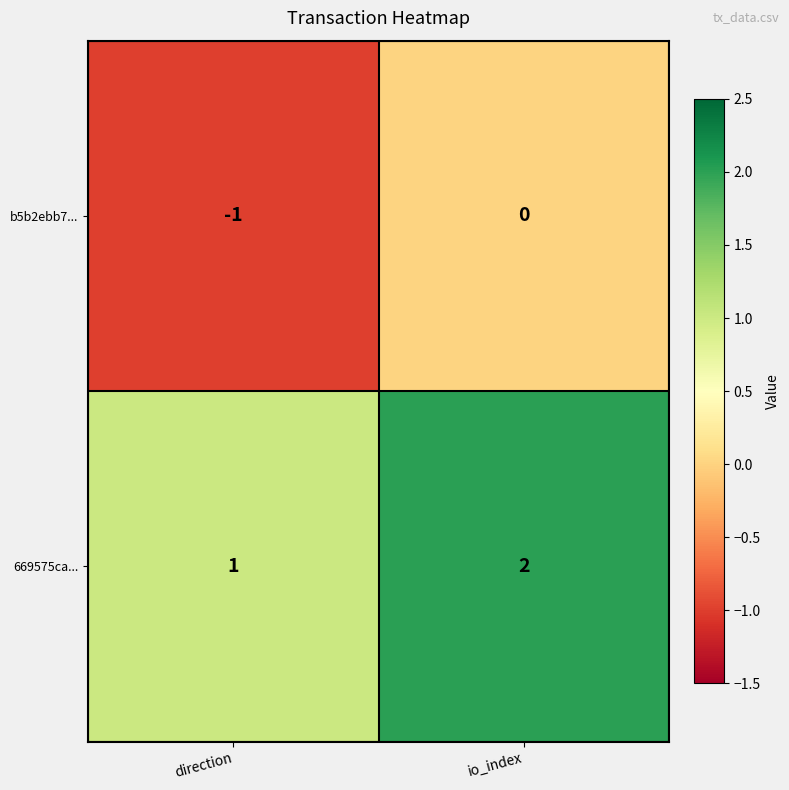

Which series has the largest total across all categories?

669575ca...